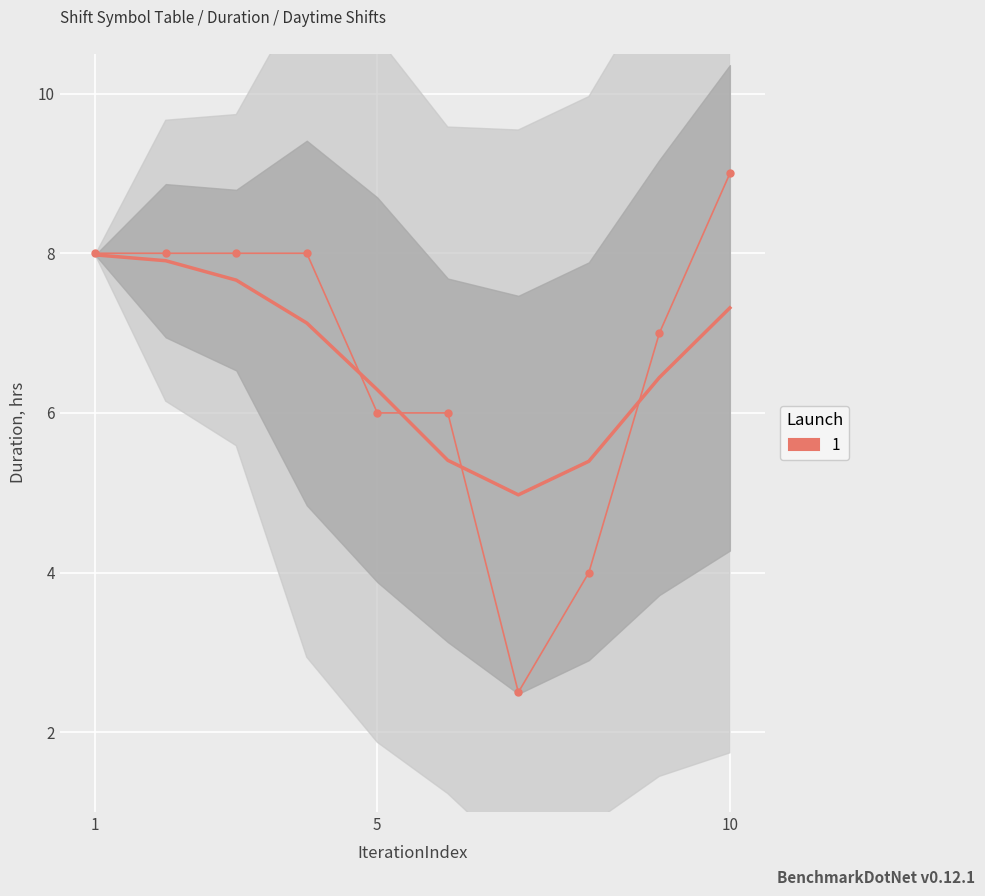

Rank the categories by value from highest to lowest.

j, a, b, c, d, i, e, f, h, g